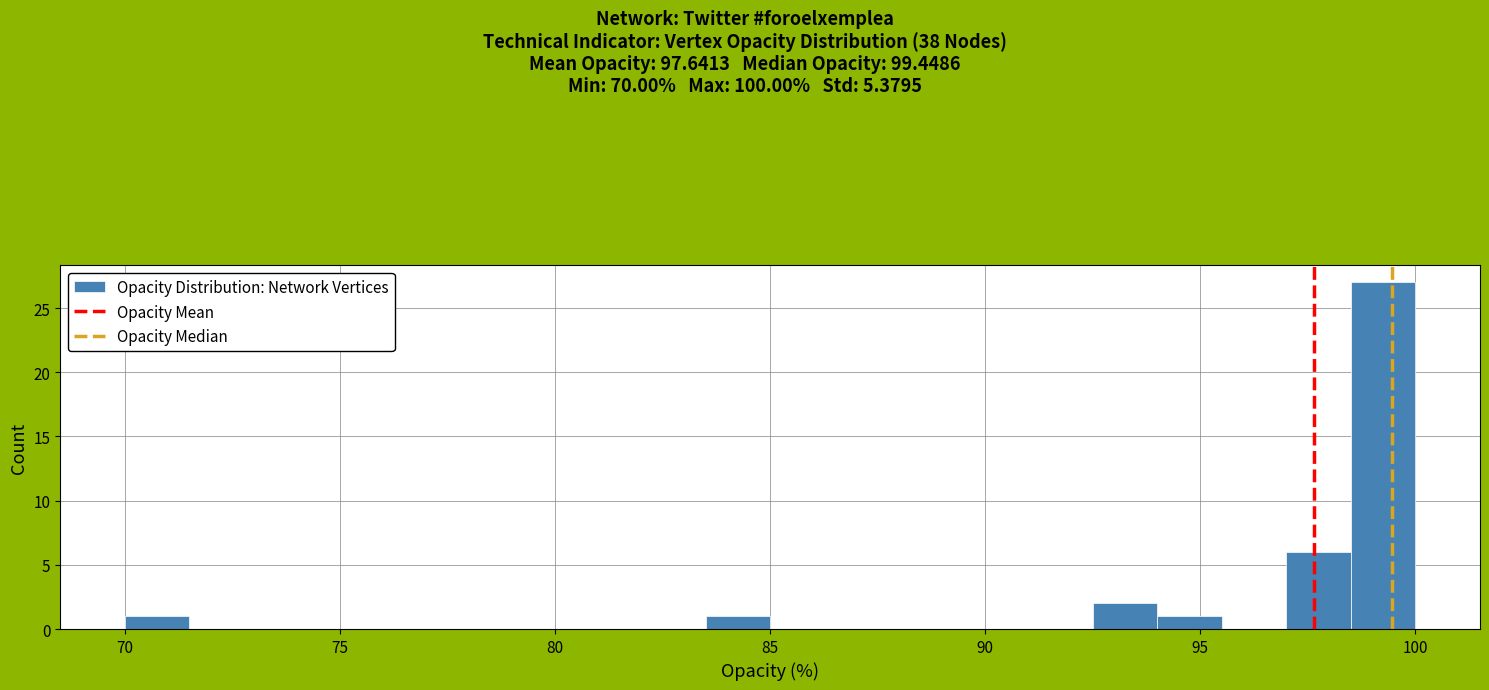

Read against the x-axis, roughly where is the centre of the tallest bar?

99.5